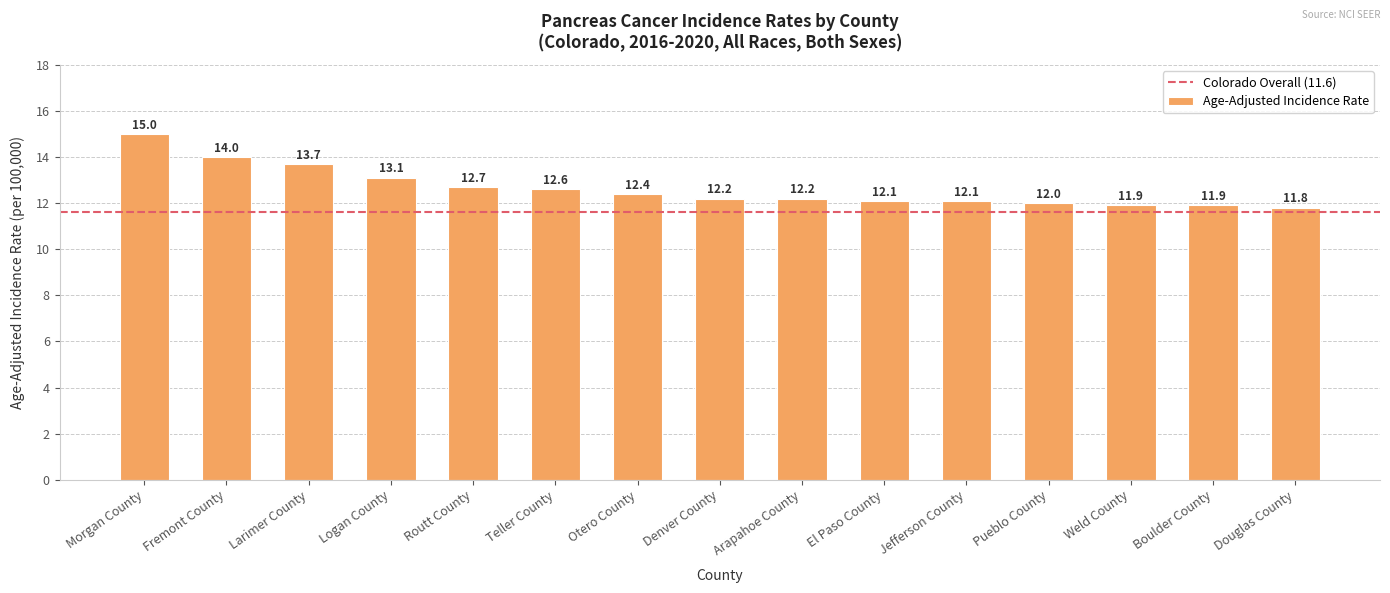

The chart shows a value of 18.2 at Routt County. True or false?

False